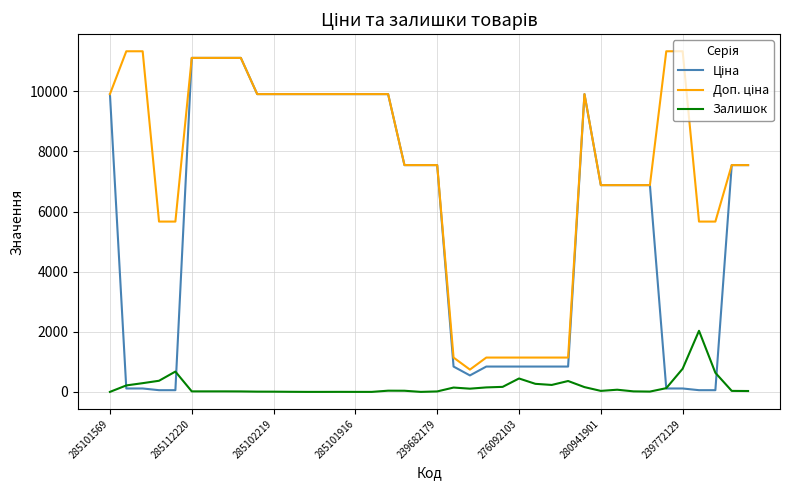

What is the maximum value shown in the chart?

11334.0